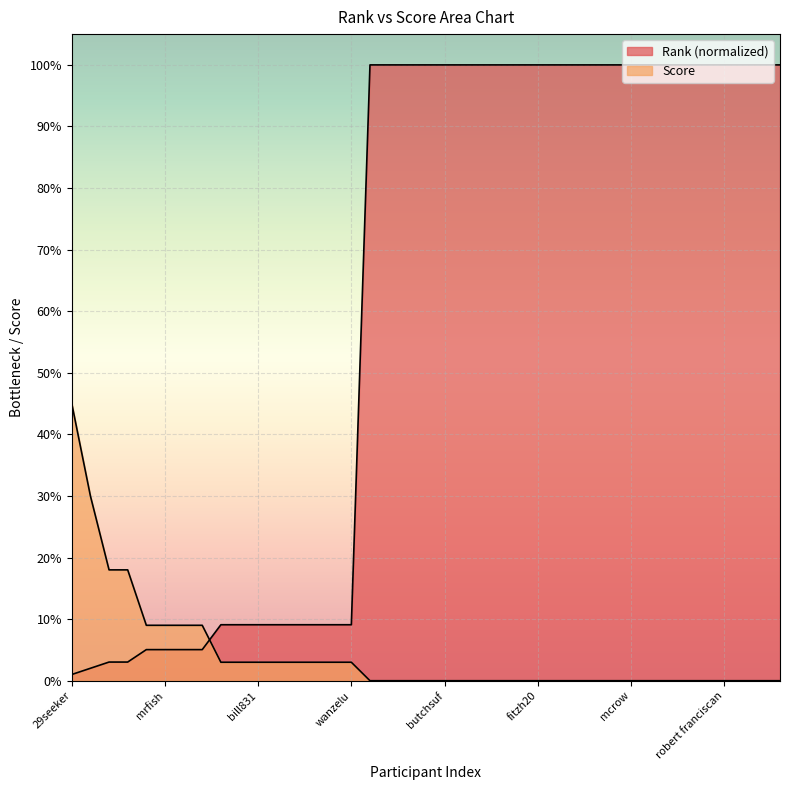

What is the sum of the Score values at atrots and absent?

9.0